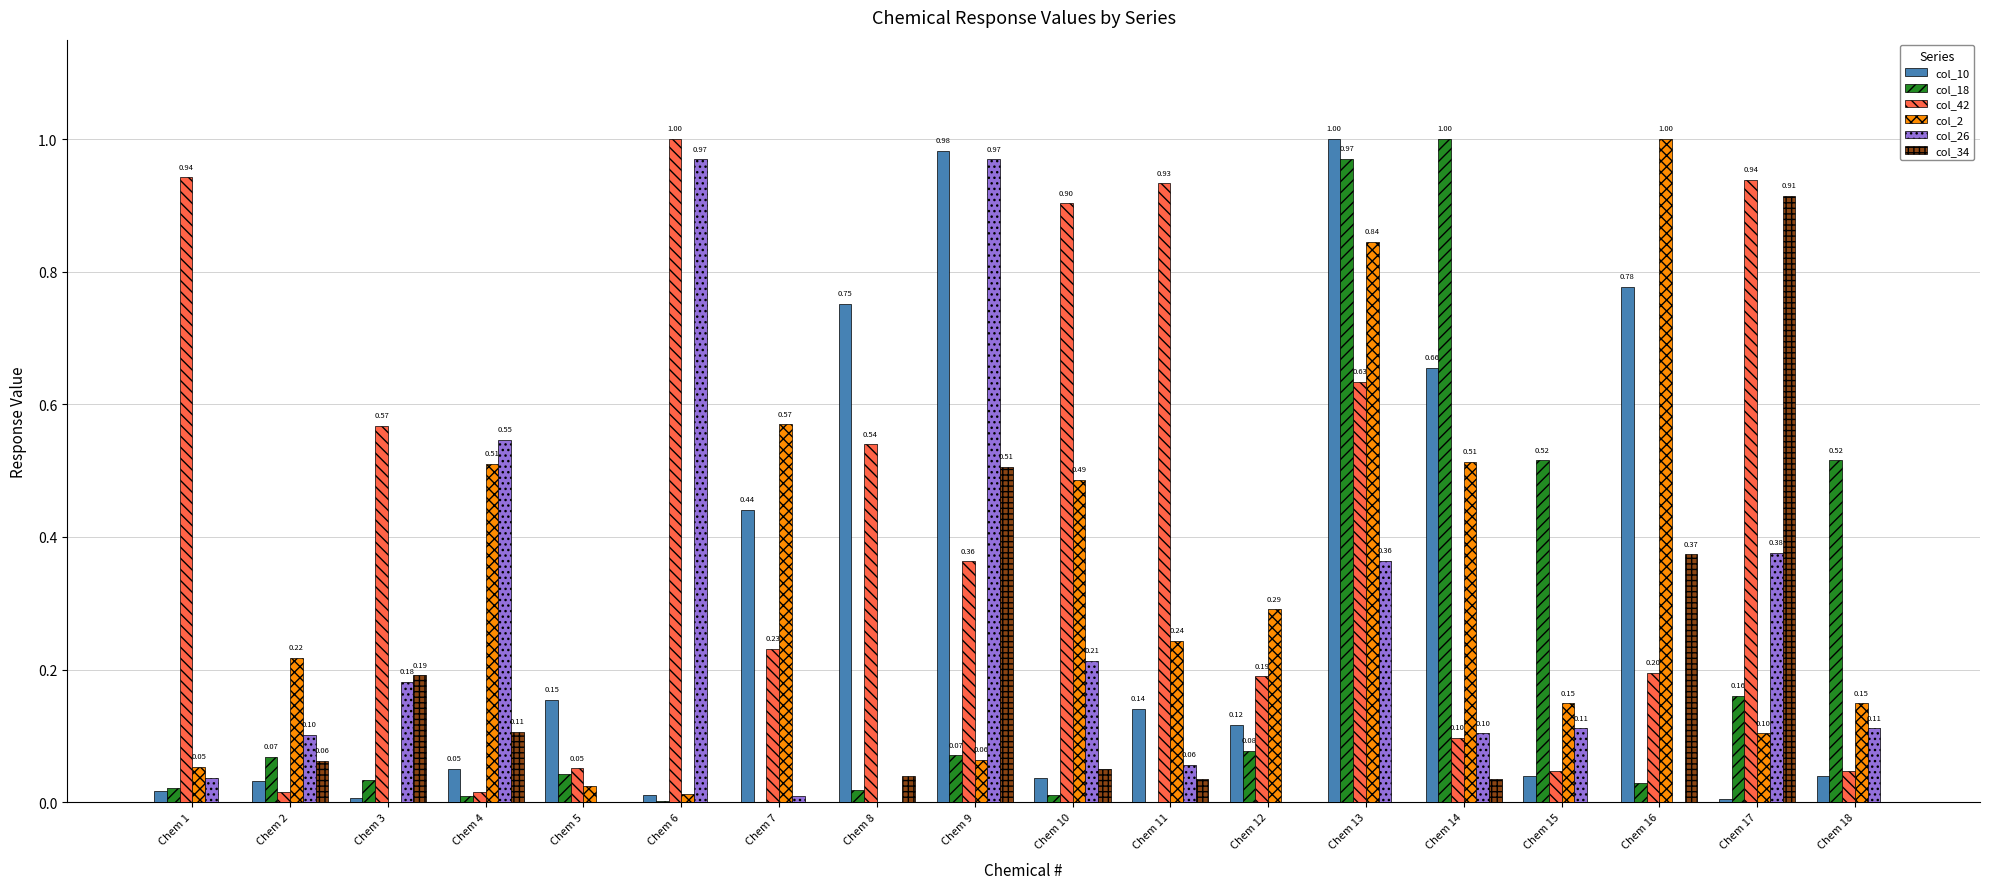

What is the sum of the col_18 values at Chem 11 and Chem 13?

1.0